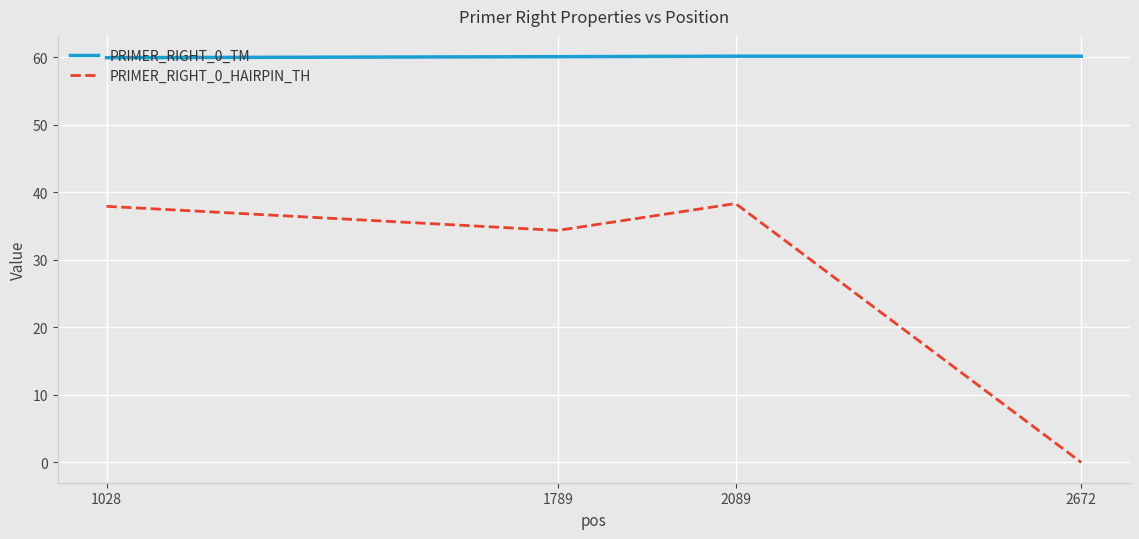

Is this an area chart (filled region under the line)?

No